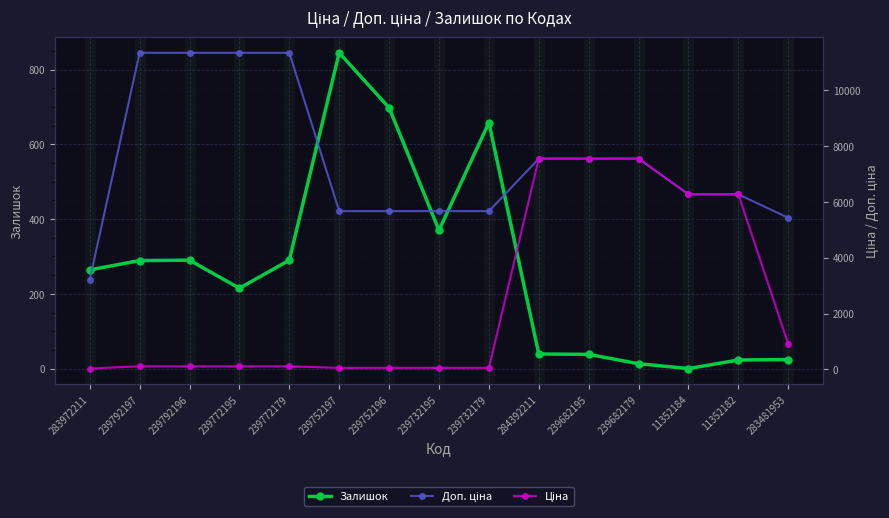

What is the sum of all Залишок values?

4056